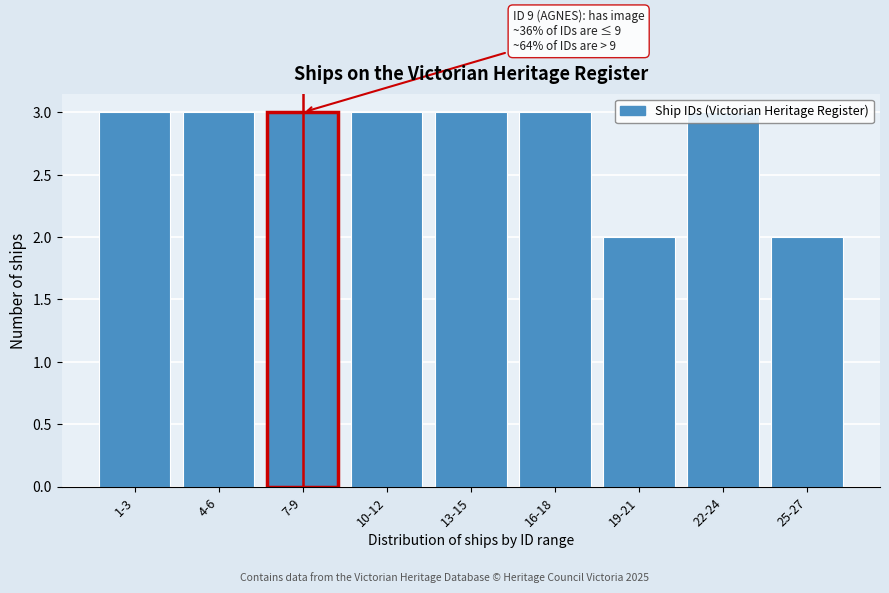

True or false: the data shows 3 at 13-15.

True